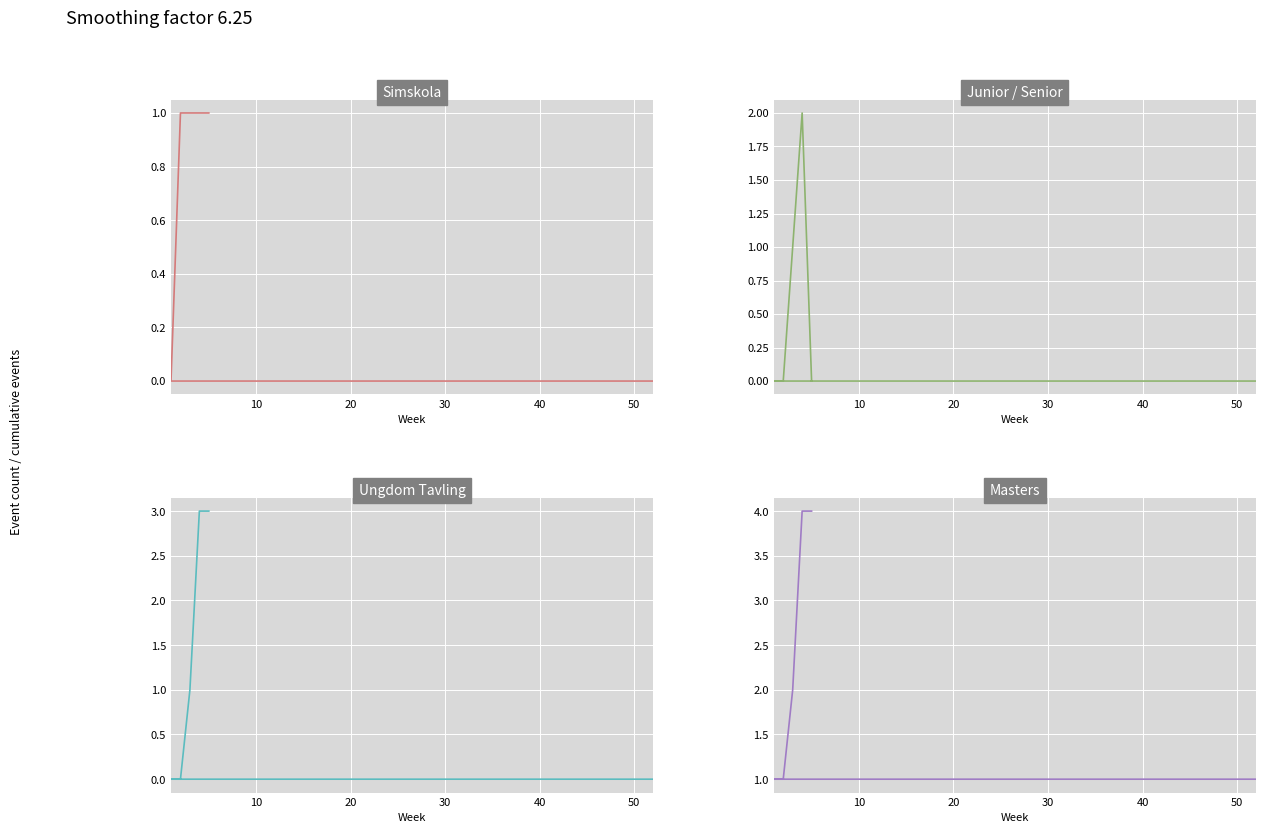

How many Ungdom Tavling values are between 0 and 3?

6